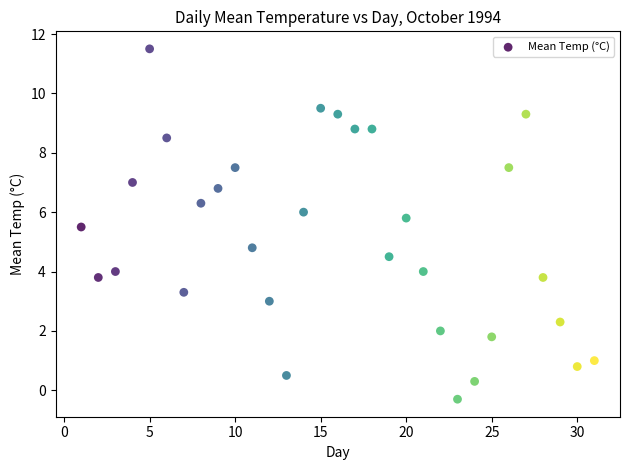

What is the range of X values (max minus min)?

30.0